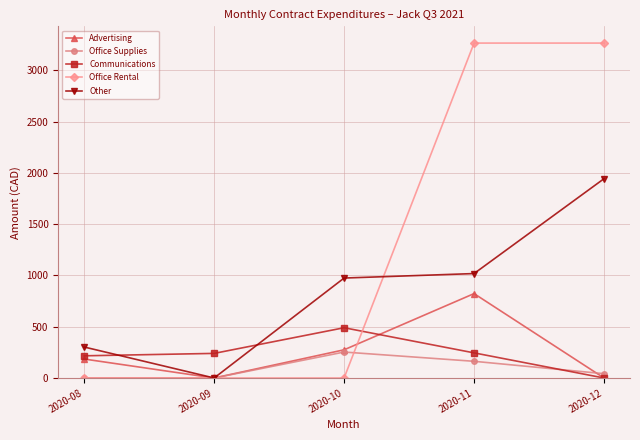

What is the difference between the Advertising values at 2020-10 and 2020-12?

275.0